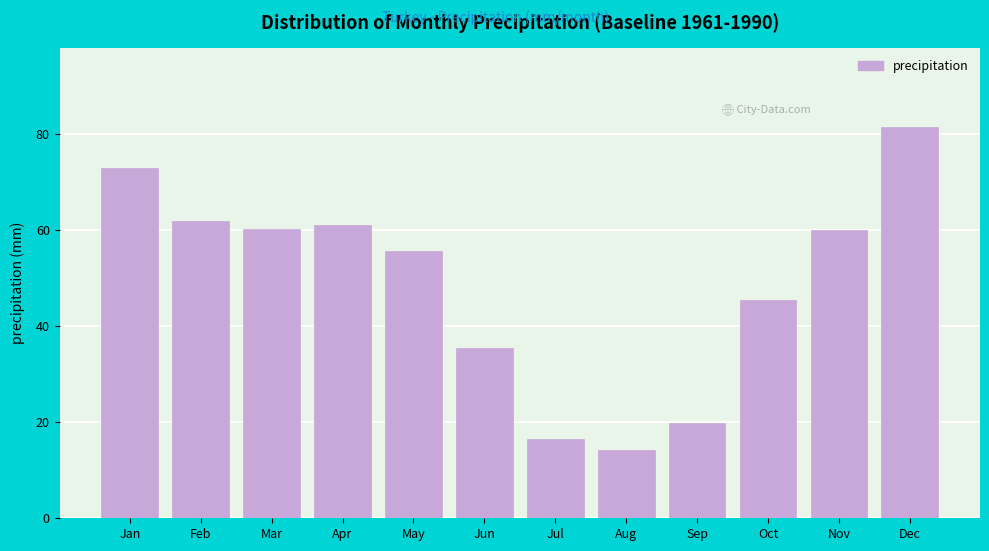

What is the difference between the maximum and minimum values?

67.4